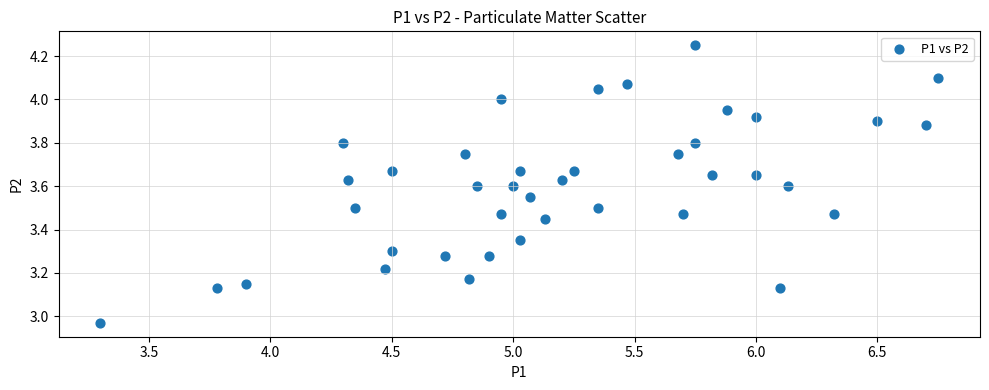

What is the range of Y values (max minus min)?

1.3